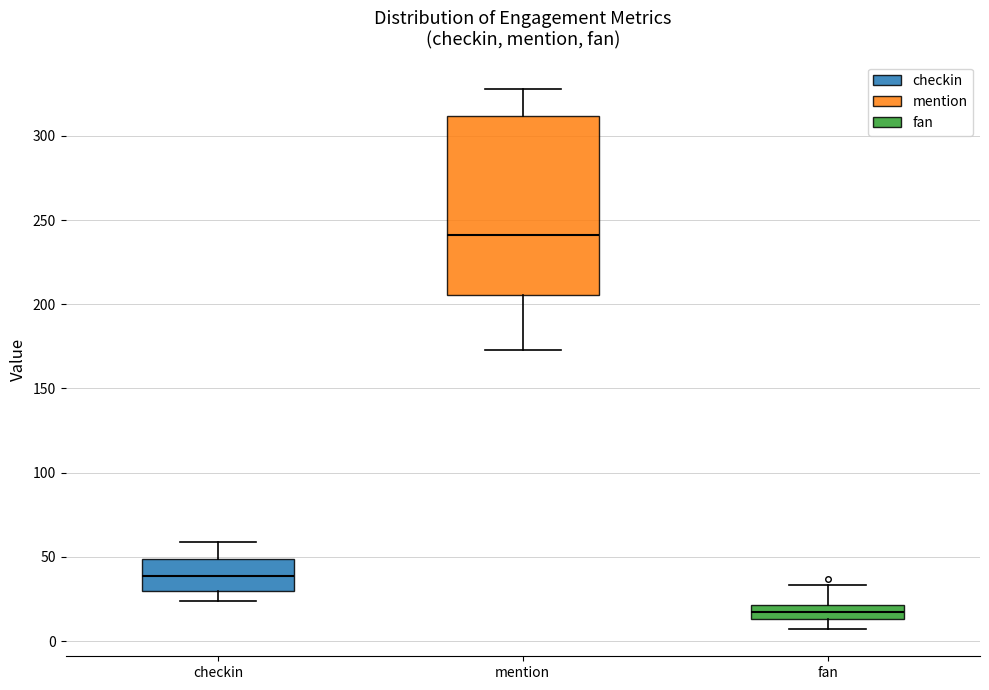

Which box has the highest median line?

mention